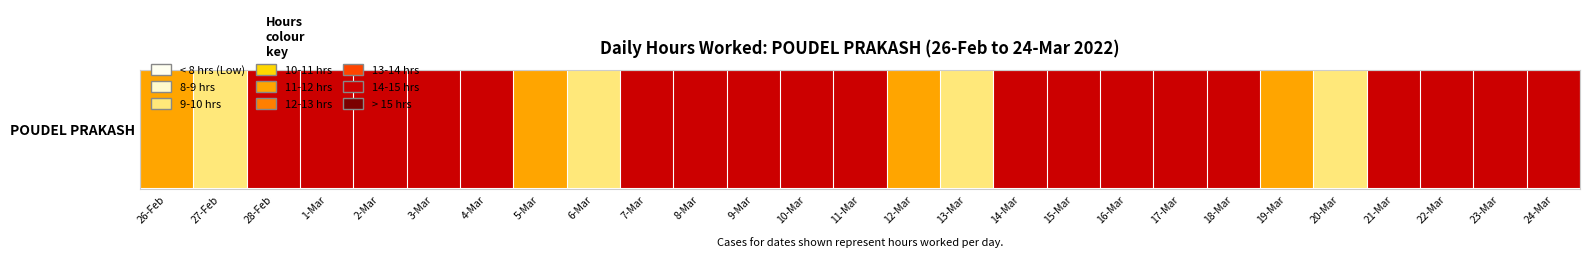

List the labels in order of value, largest first.

4-Mar, 11-Mar, 15-Mar, 16-Mar, 9-Mar, 14-Mar, 17-Mar, 7-Mar, 8-Mar, 23-Mar, 10-Mar, 3-Mar, 24-Mar, 22-Mar, 2-Mar, 21-Mar, 18-Mar, 28-Feb, 1-Mar, 26-Feb, 5-Mar, 12-Mar, 19-Mar, 13-Mar, 20-Mar, 6-Mar, 27-Feb